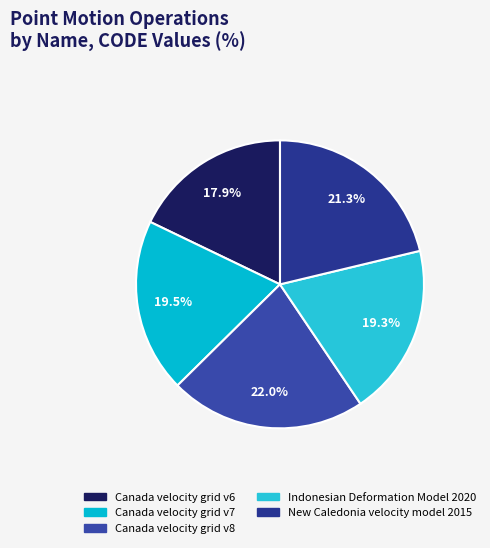

Count the number of slices in the pie.

5